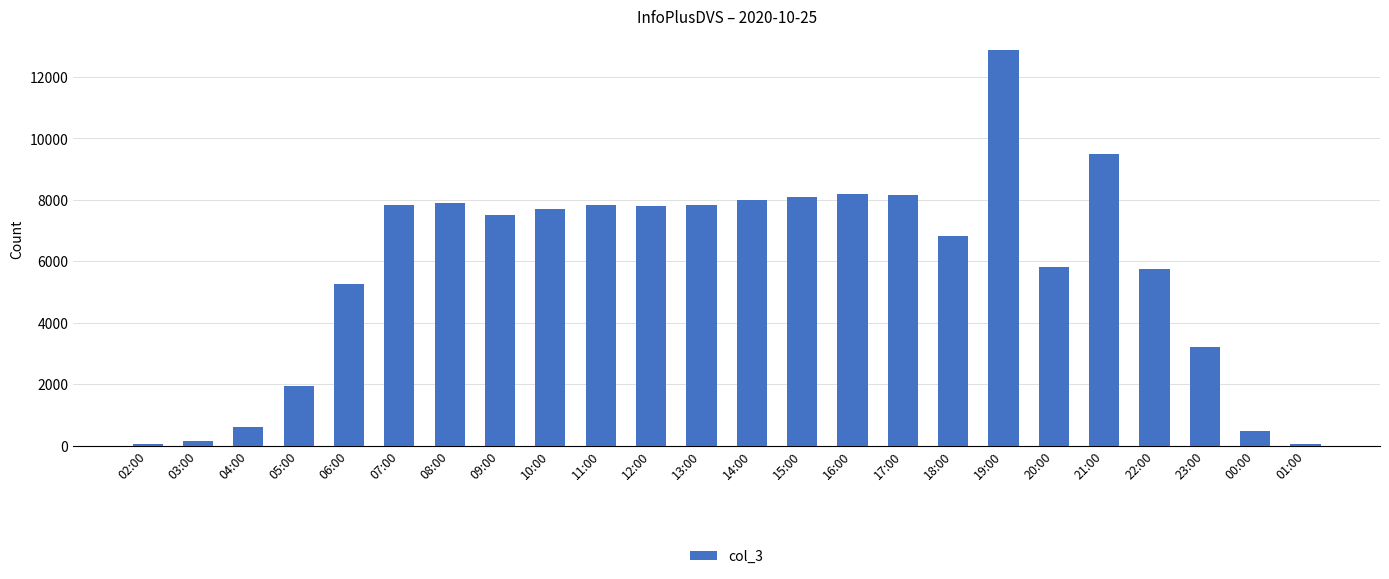

What is the difference between the second highest and second lowest values?

9419